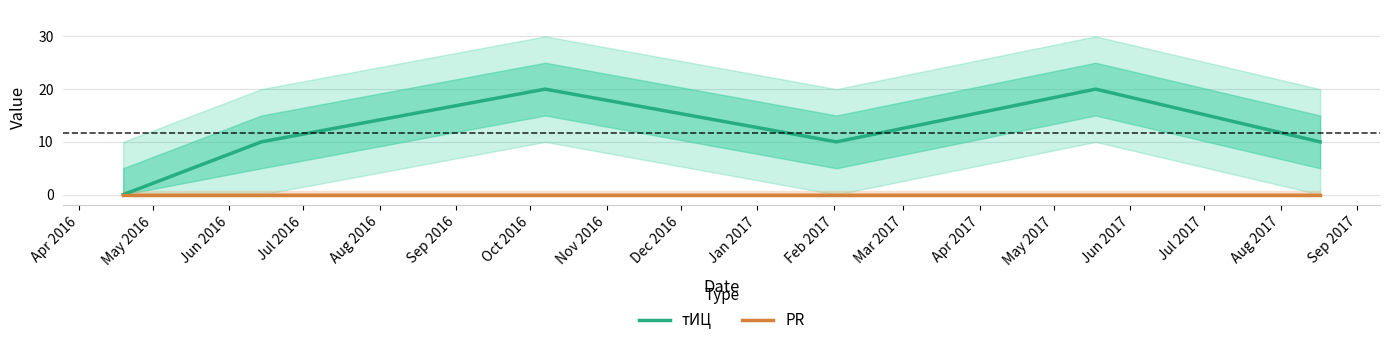

At how many categories does at least one series exceed 6?

5